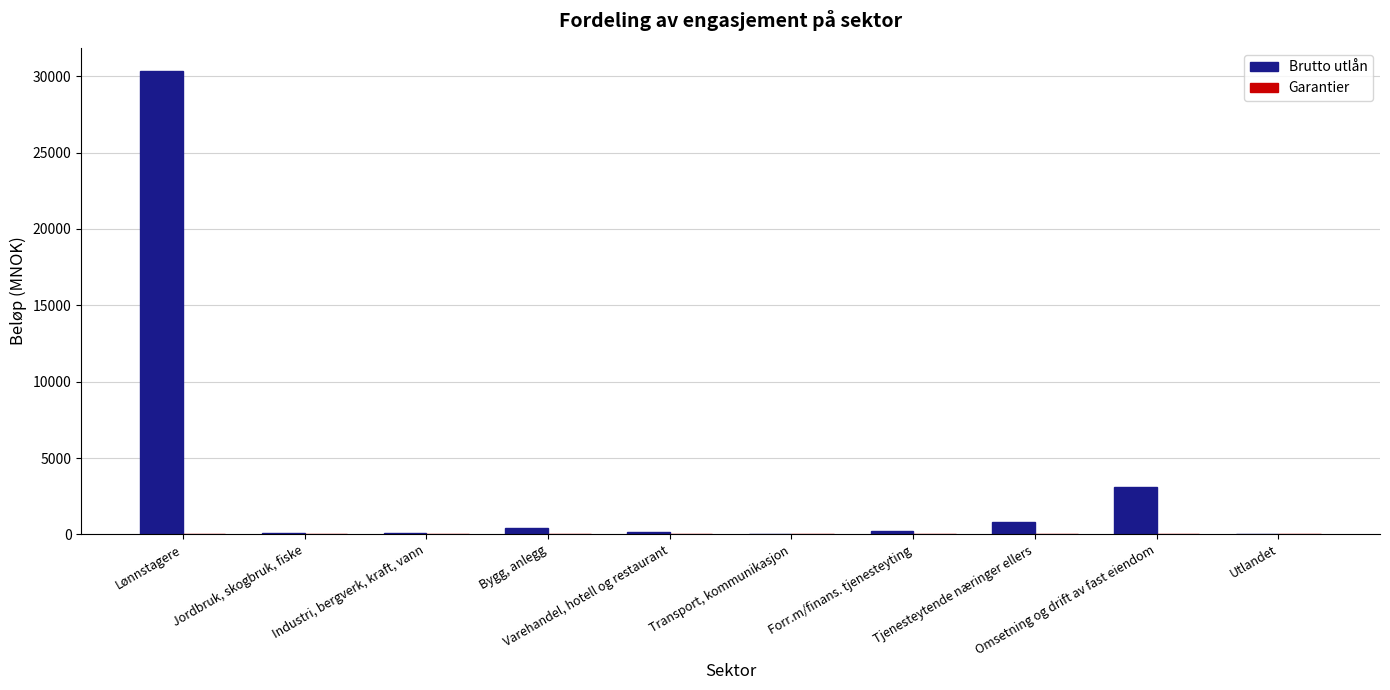

Which series has the widest spread of values?

Brutto utlån